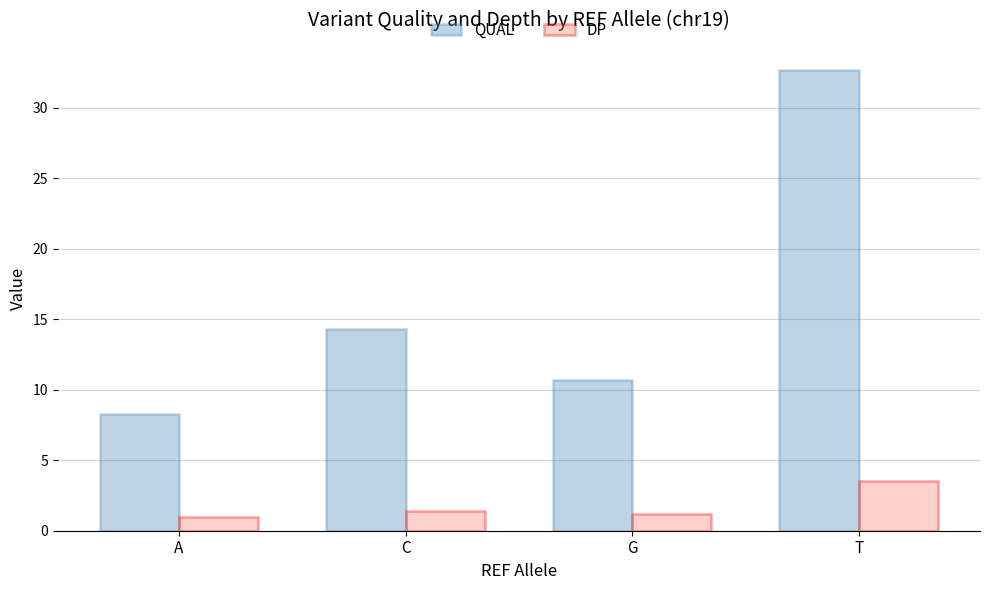

What is the label of the 4th bar from the right?

A